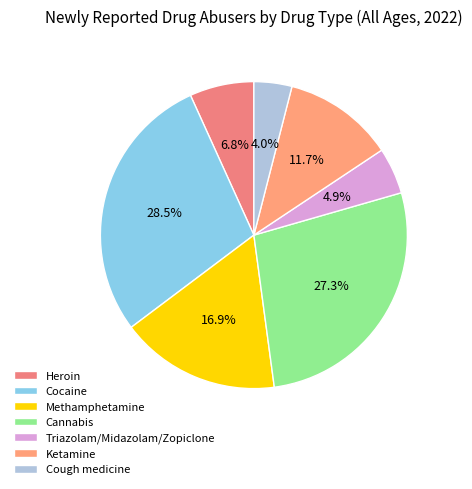

What portion of the pie excludes Cough medicine?

96.0%